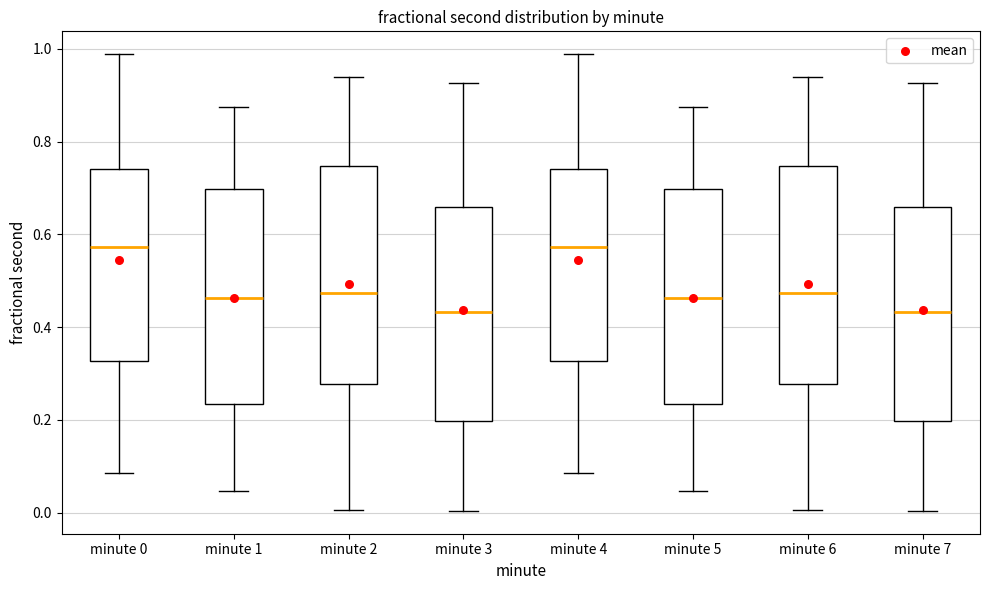

Where is the upper edge of the box for minute 7 on the y-axis? The values are not printed on the chart, so give them approximately, as read against the axis.

0.66